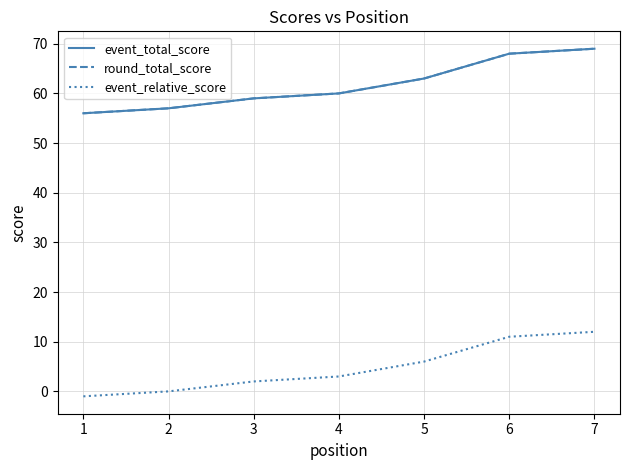

List the series in order of their peak value, highest first.

event_total_score, round_total_score, event_relative_score